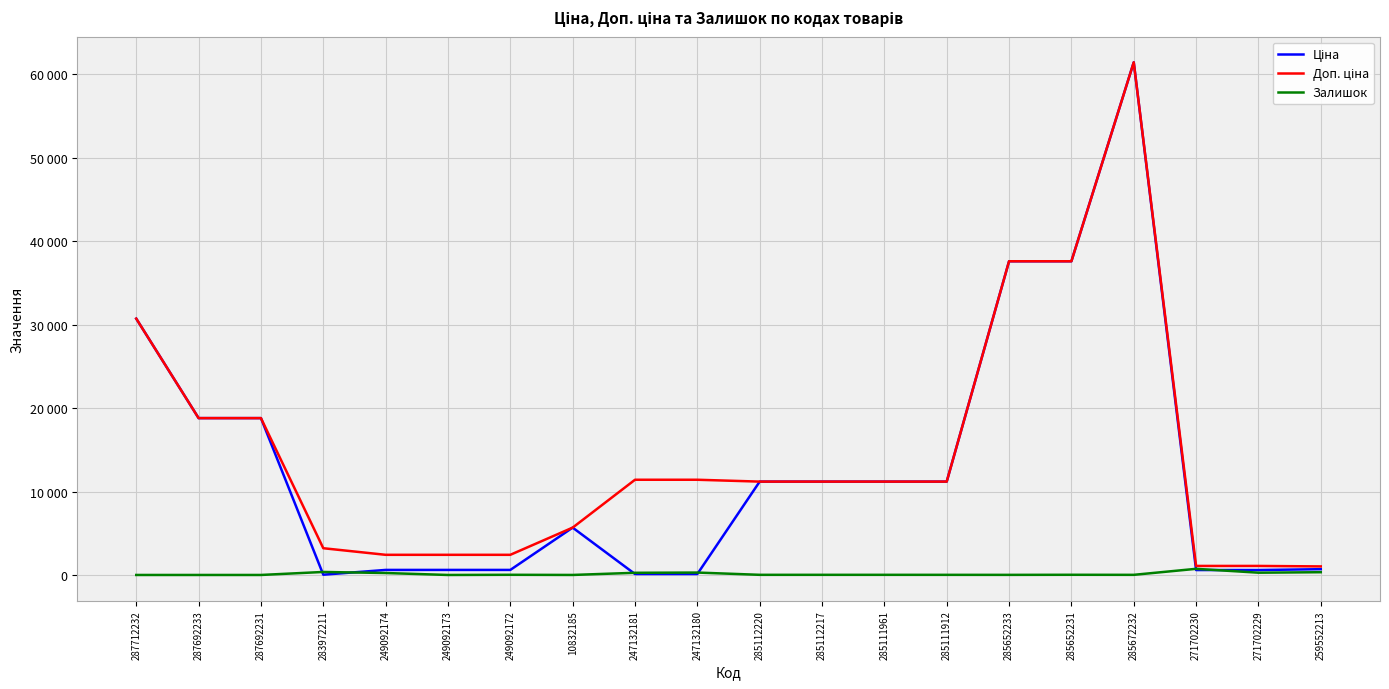

What is the highest value of the Ціна series?

61434.3